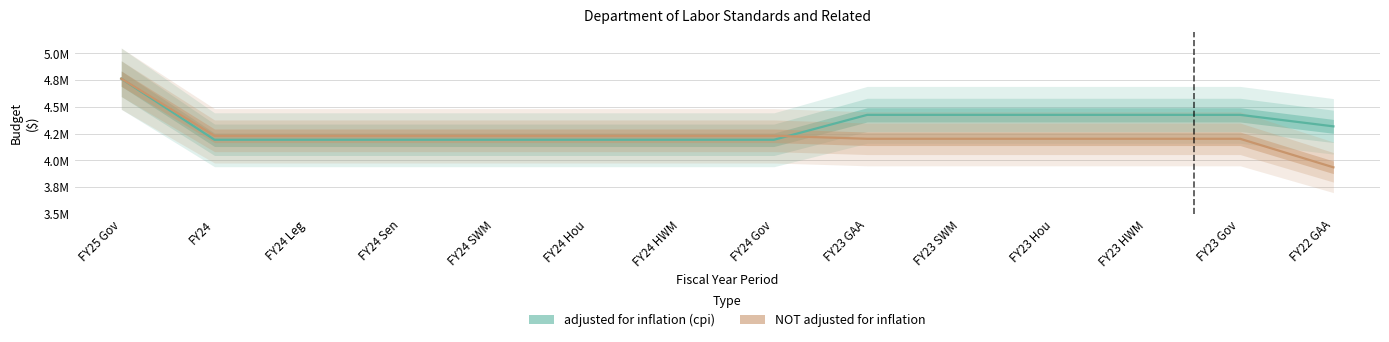

Which category has the highest value in the adjusted for inflation (cpi) series?

FY25 Gov